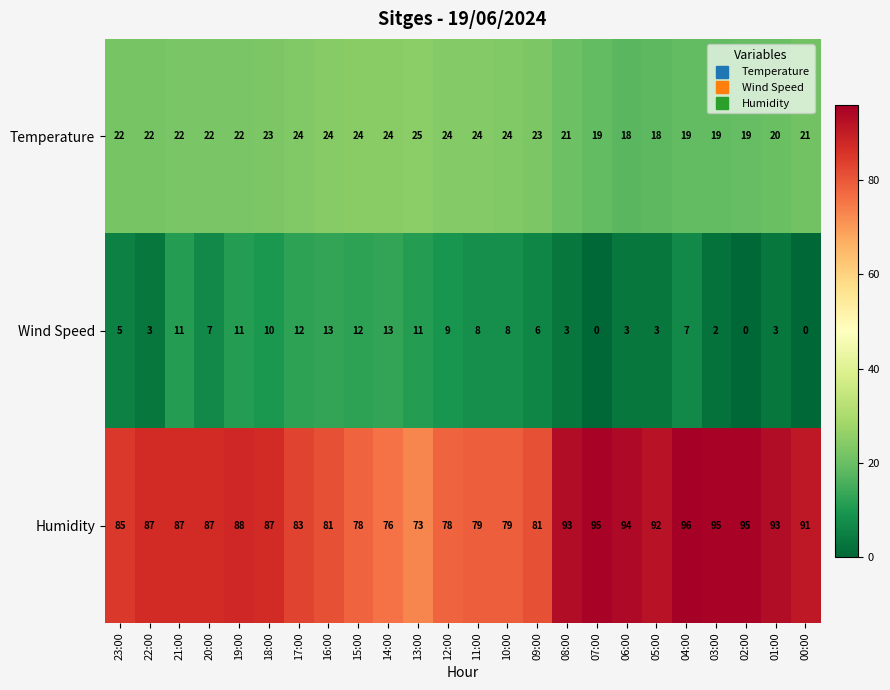

How many values in the Humidity series are below 87?

10